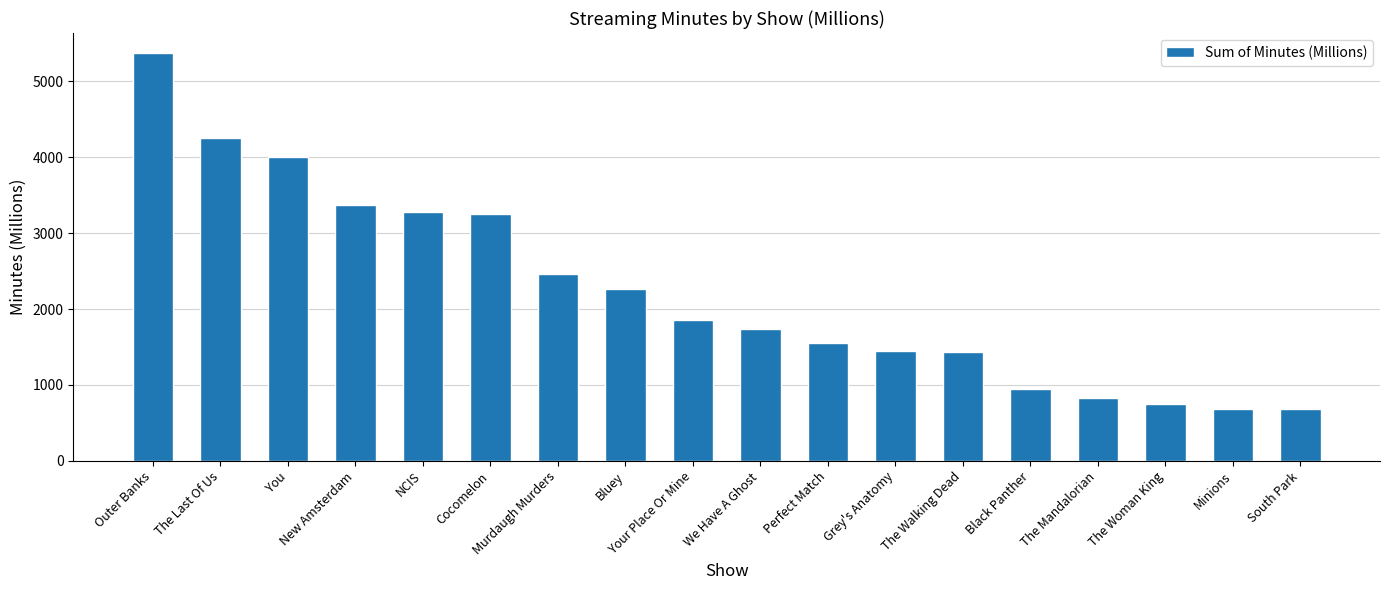

Does the chart contain stacked bars?

No